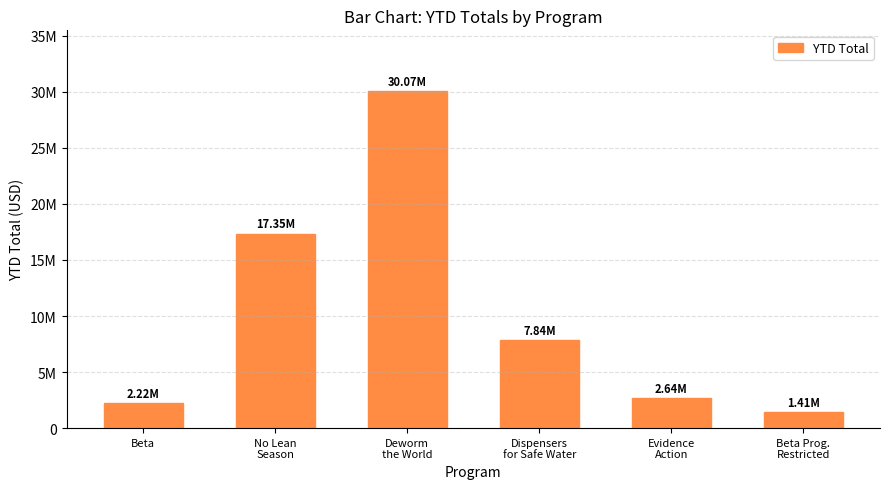

What is the label of the 5th bar from the left?

Evidence
Action